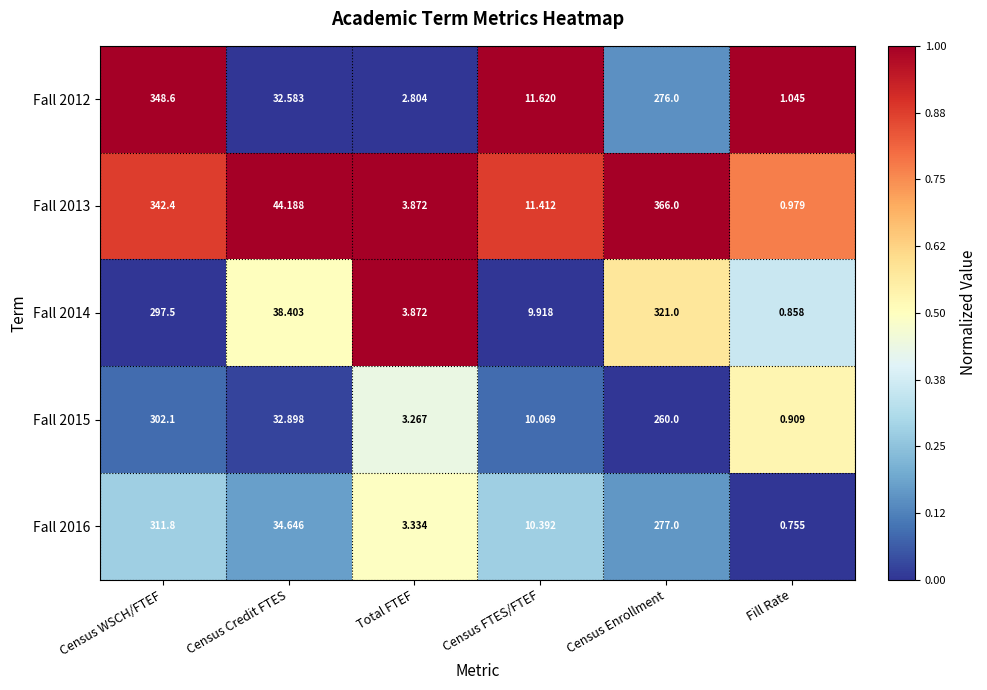

At Census WSCH/FTEF, list the series in order from smallest to largest.

Fall 2014, Fall 2015, Fall 2016, Fall 2013, Fall 2012